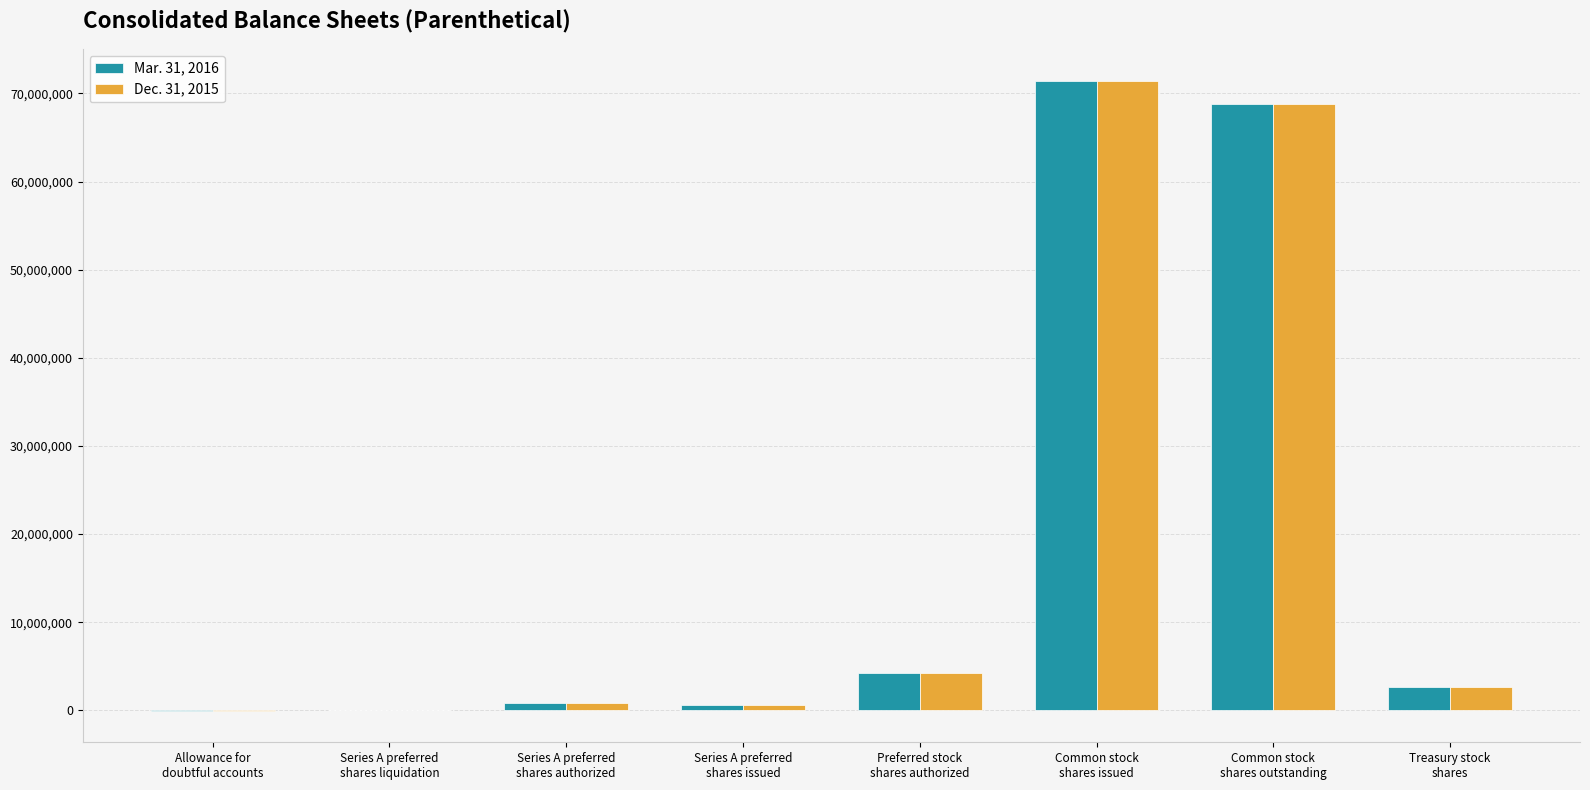

The Dec. 31, 2015 series shows 68767613 at Common stock
shares outstanding. True or false?

True